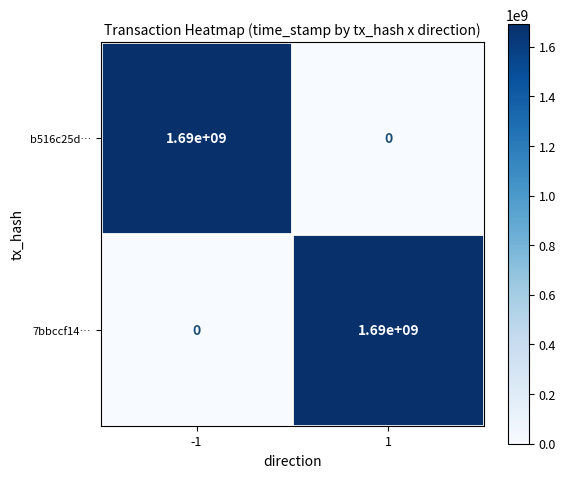

What is the difference between the maximum and minimum values in the 7bbccf14… series?

1690000000